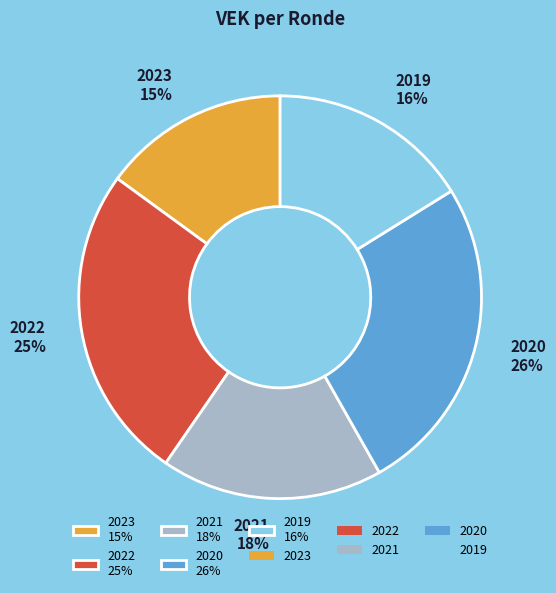

Is there any slice that represents more than half of the pie?

No